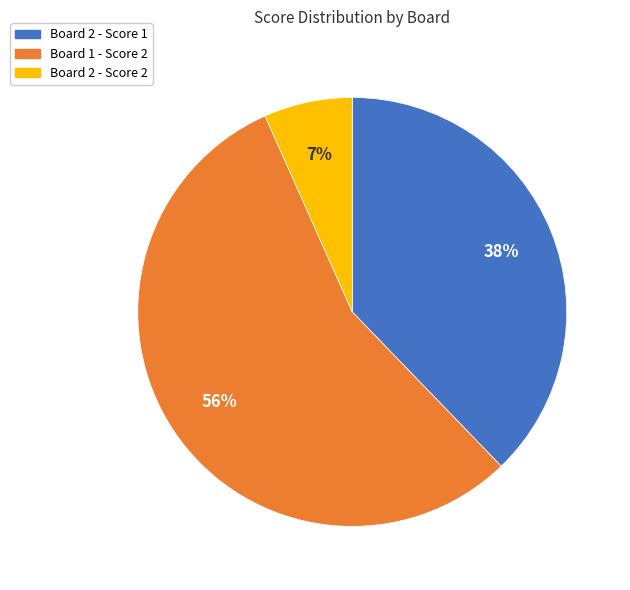

Count the number of slices in the pie.

3